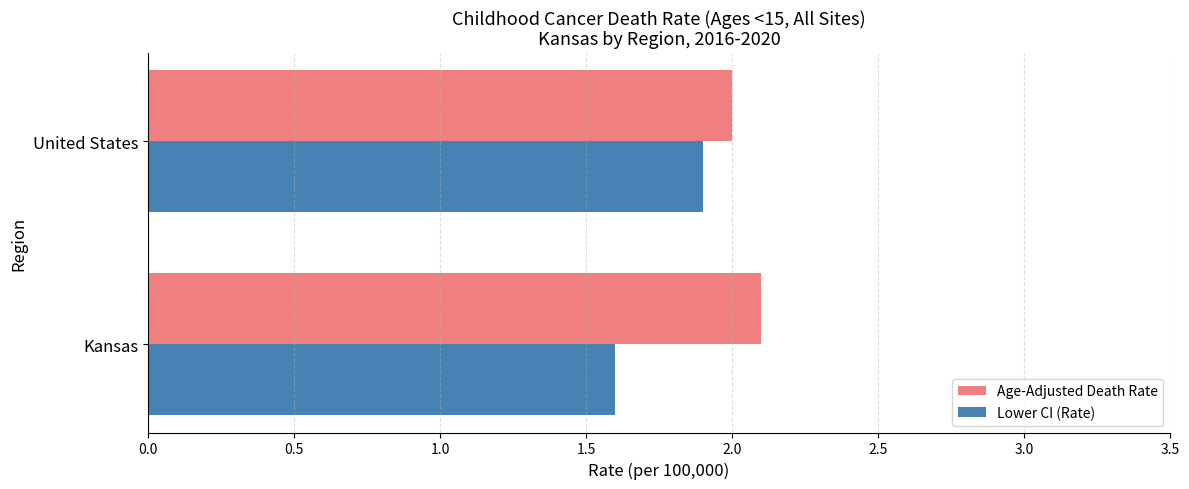

What is the maximum value for Age-Adjusted Death Rate?

2.1